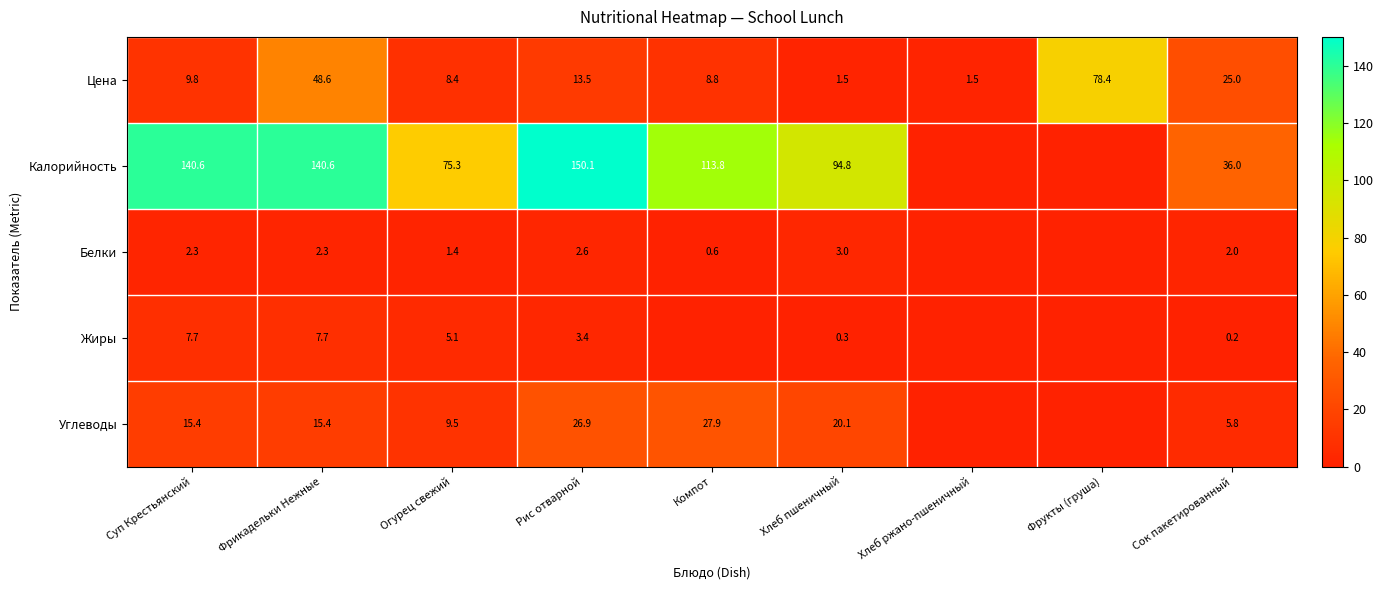

What is the highest value of the Цена series?

78.4